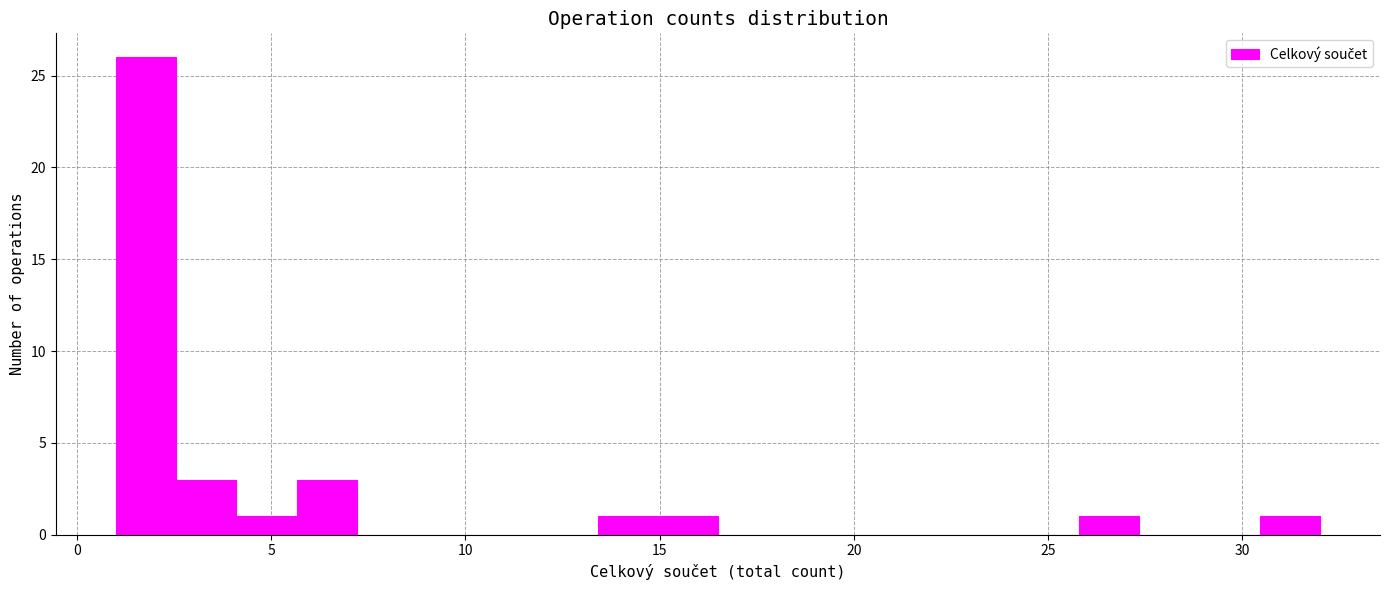

Around what value on the x-axis is the tallest bar? Give the approximate position of its centre, as read against the axis.

2.0